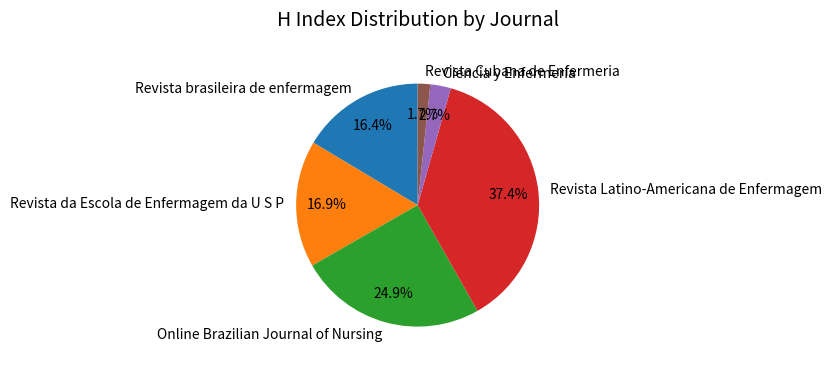

What percentage do Revista da Escola de Enfermagem da U S P and Online Brazilian Journal of Nursing together represent?

41.8%